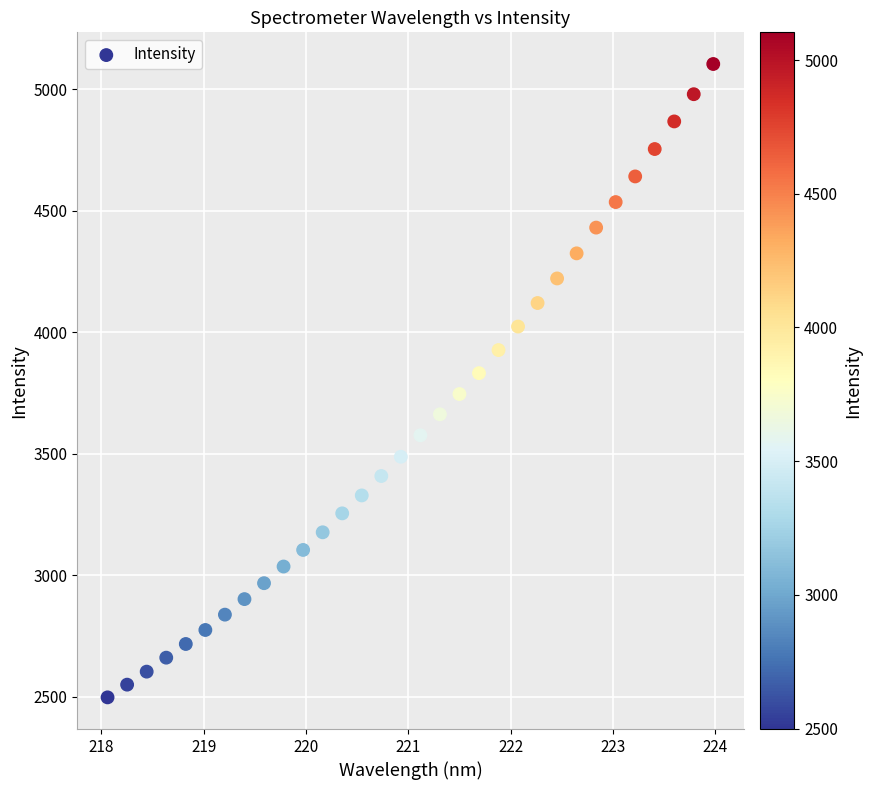

What is the range of Y values (max minus min)?

2605.8